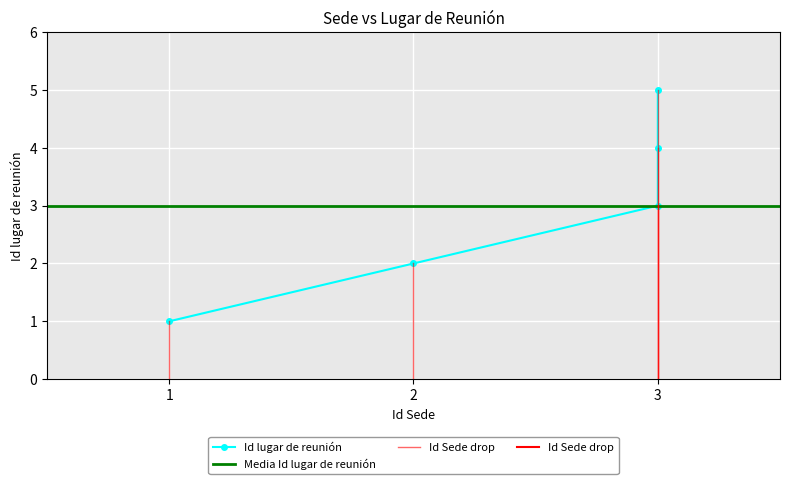

What is the difference between the maximum and second lowest values?

3